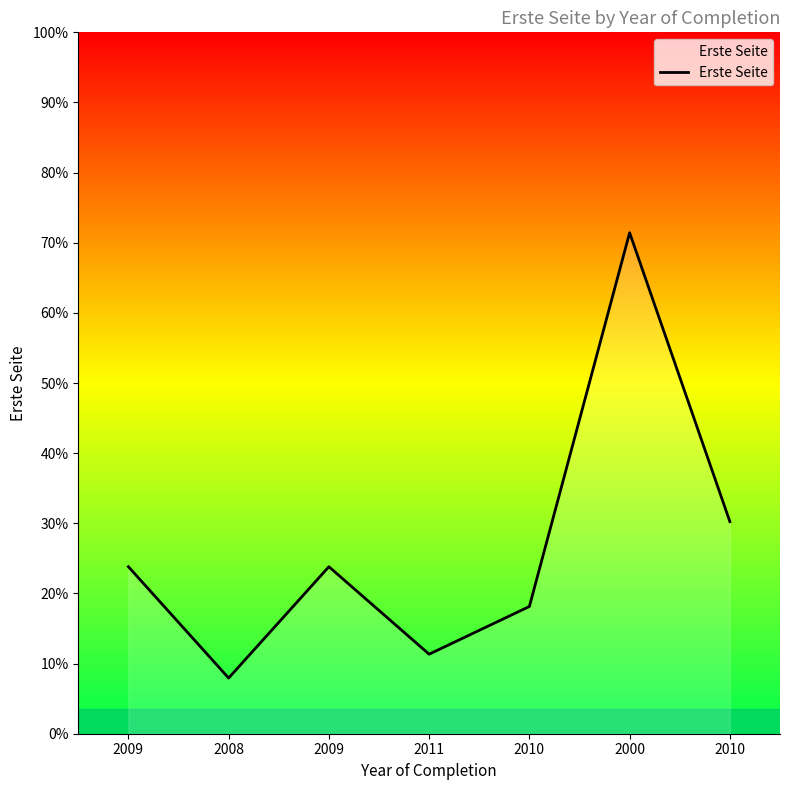

Reading left to right, list all the values displayed in this chart.

2009=63	2008=21	2009=63	2011=30	2010=48	2000=189	2010=80